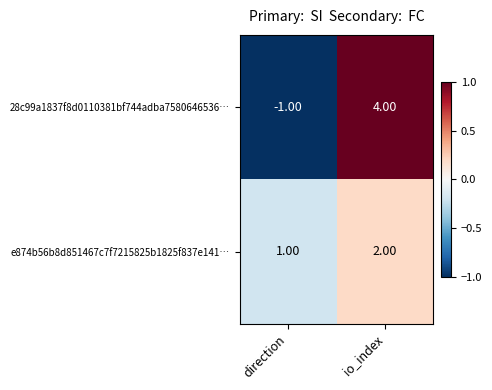

Rank the series at io_index from highest to lowest value.

28c99a1837f8d0110381bf744adba7580646536…, e874b56b8d851467c7f7215825b1825f837e141…